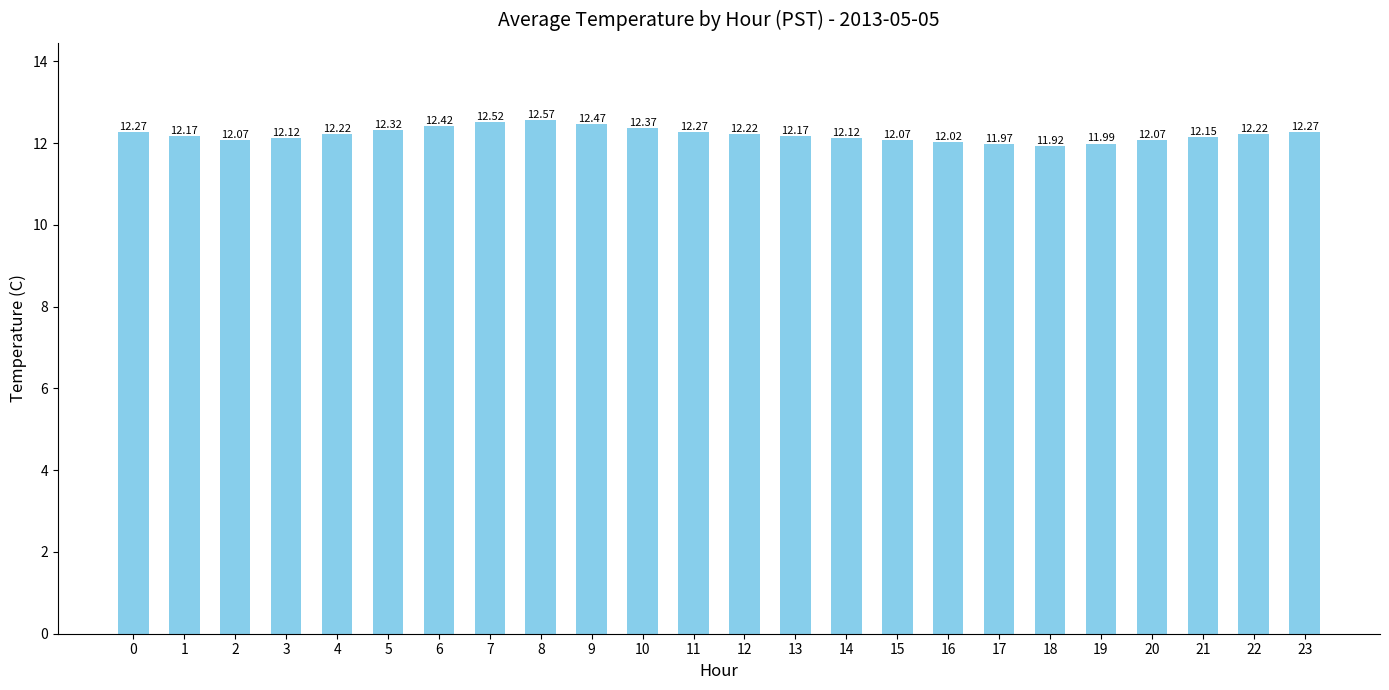

Are the bars grouped side by side (vs. stacked)?

No